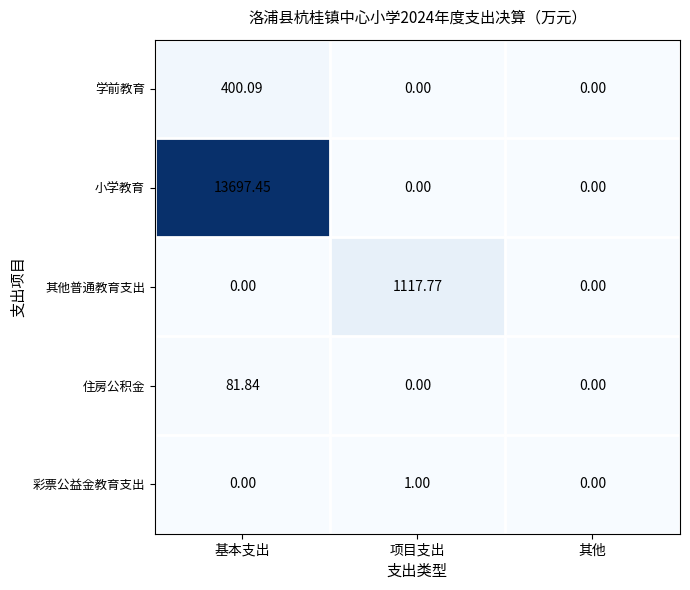

Rank the series by their maximum value, from highest to lowest.

小学教育, 其他普通教育支出, 学前教育, 住房公积金, 彩票公益金教育支出